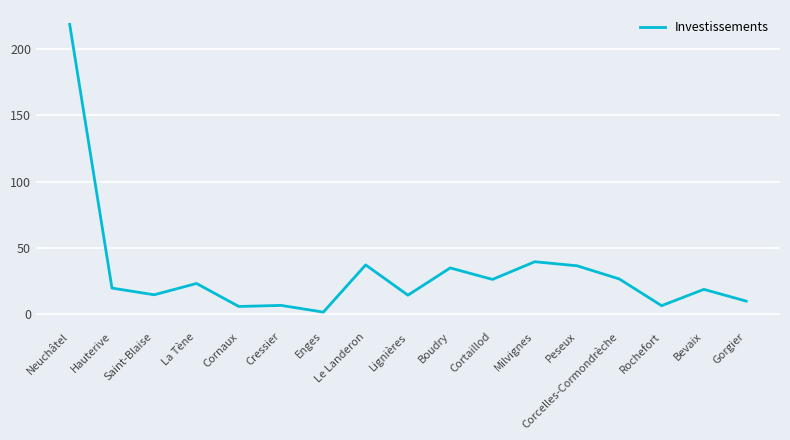

At which category does the chart reach its peak across all series?

Neuchâtel